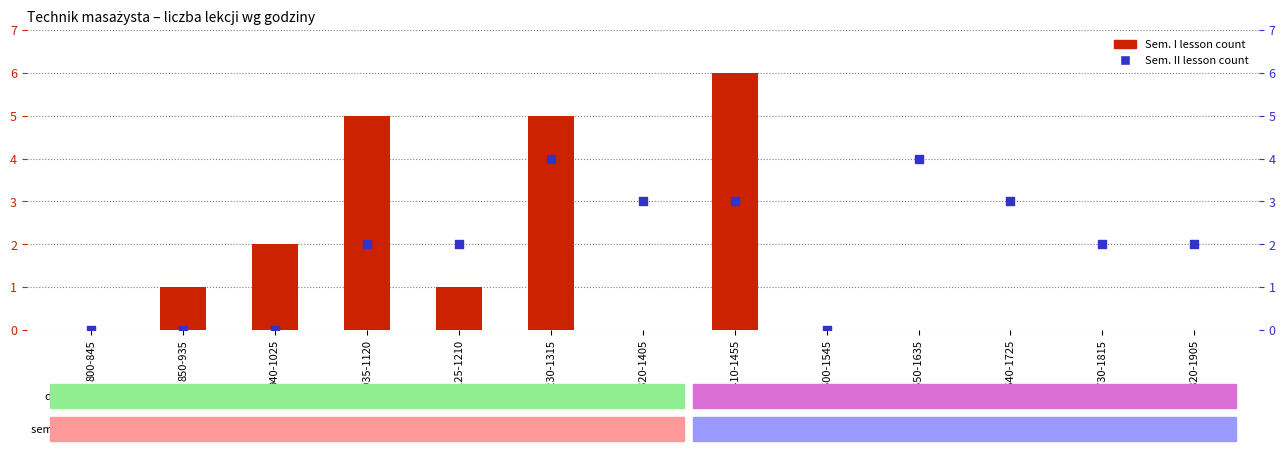

What is the total value across all series at 1820-1905?

2